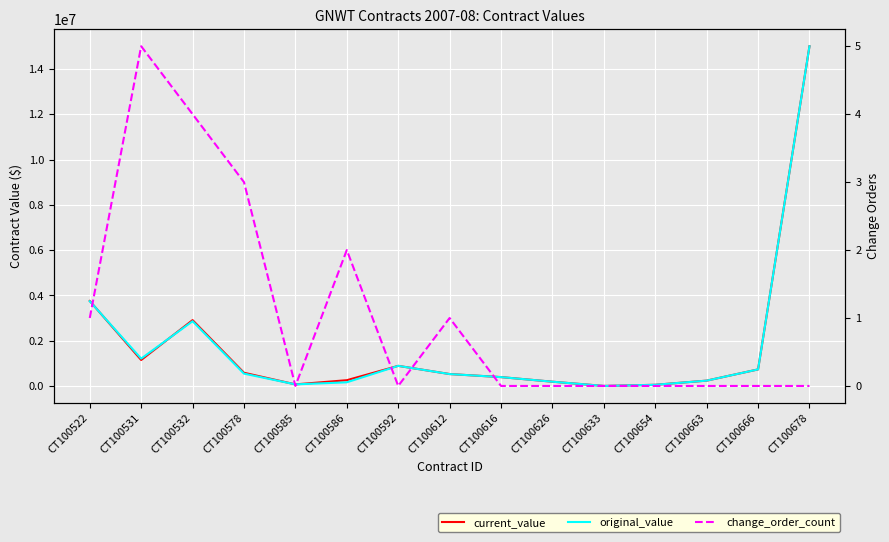

Reading left to right, extract all data points from this chart.

current_value: 3755887.7	1150876.8	2910390.0	587199.0	73900.0	258963.5	891500.0	530366.0	395166.0	192000.0	5080.0	55980.0	239470.0	735000.0	15000000.0
original_value: 3744334.7	1212552.4	2861800.0	548114.0	73900.0	165480.0	891500.0	529000.0	395166.0	192000.0	5080.0	55980.0	239470.0	735000.0	15000000.0
change_order_count: 1.0	5.0	4.0	3.0	0.0	2.0	0.0	1.0	0.0	0.0	0.0	0.0	0.0	0.0	0.0